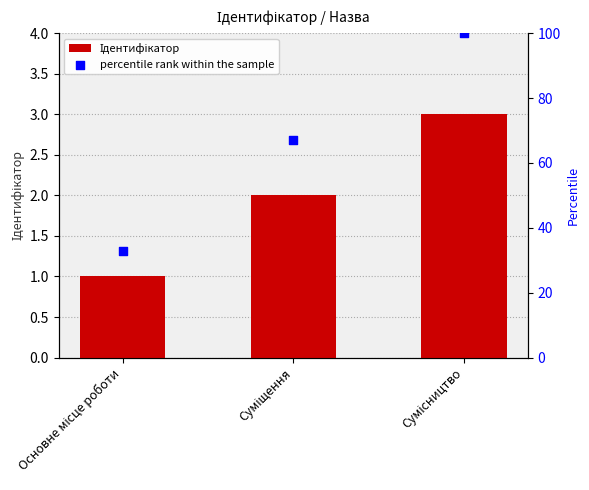

At how many categories does at least one series exceed 16?

3